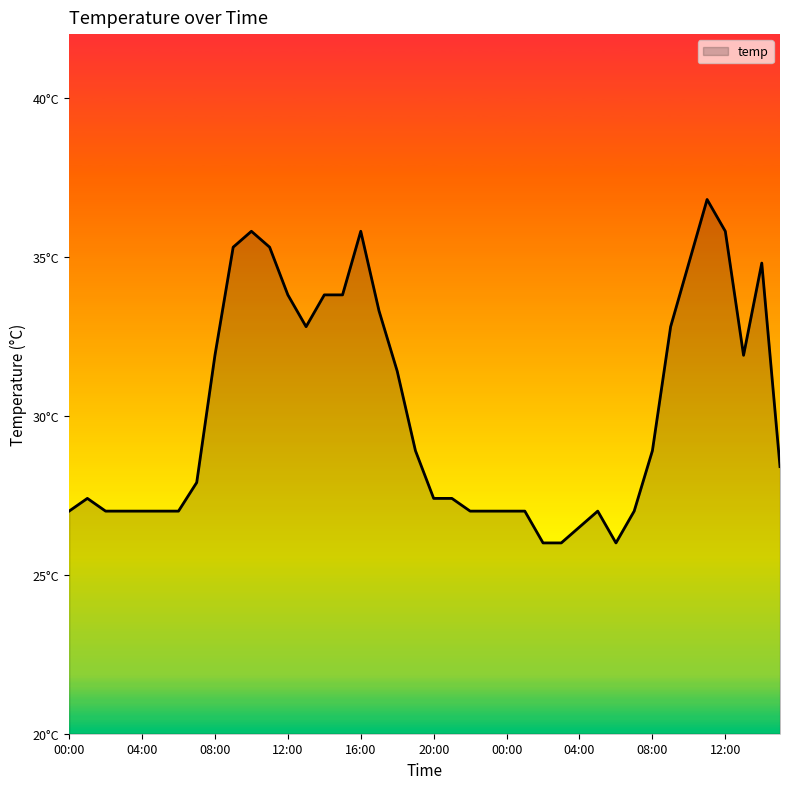

Does the chart have visible grid lines?

No